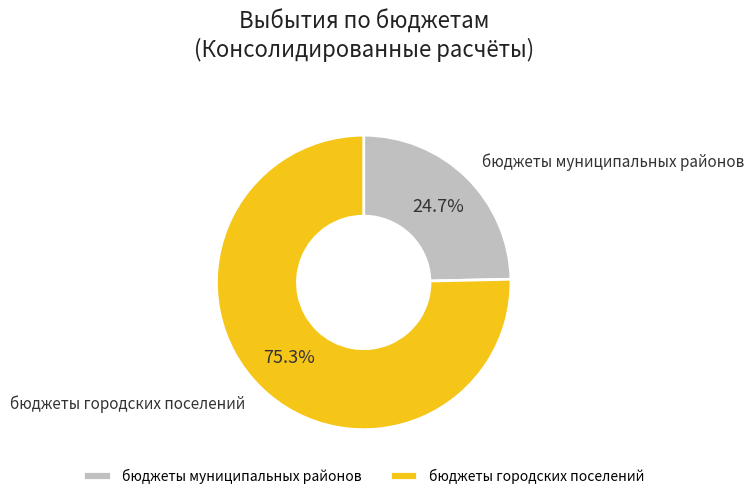

Which category accounts for the majority?

бюджеты городских поселений